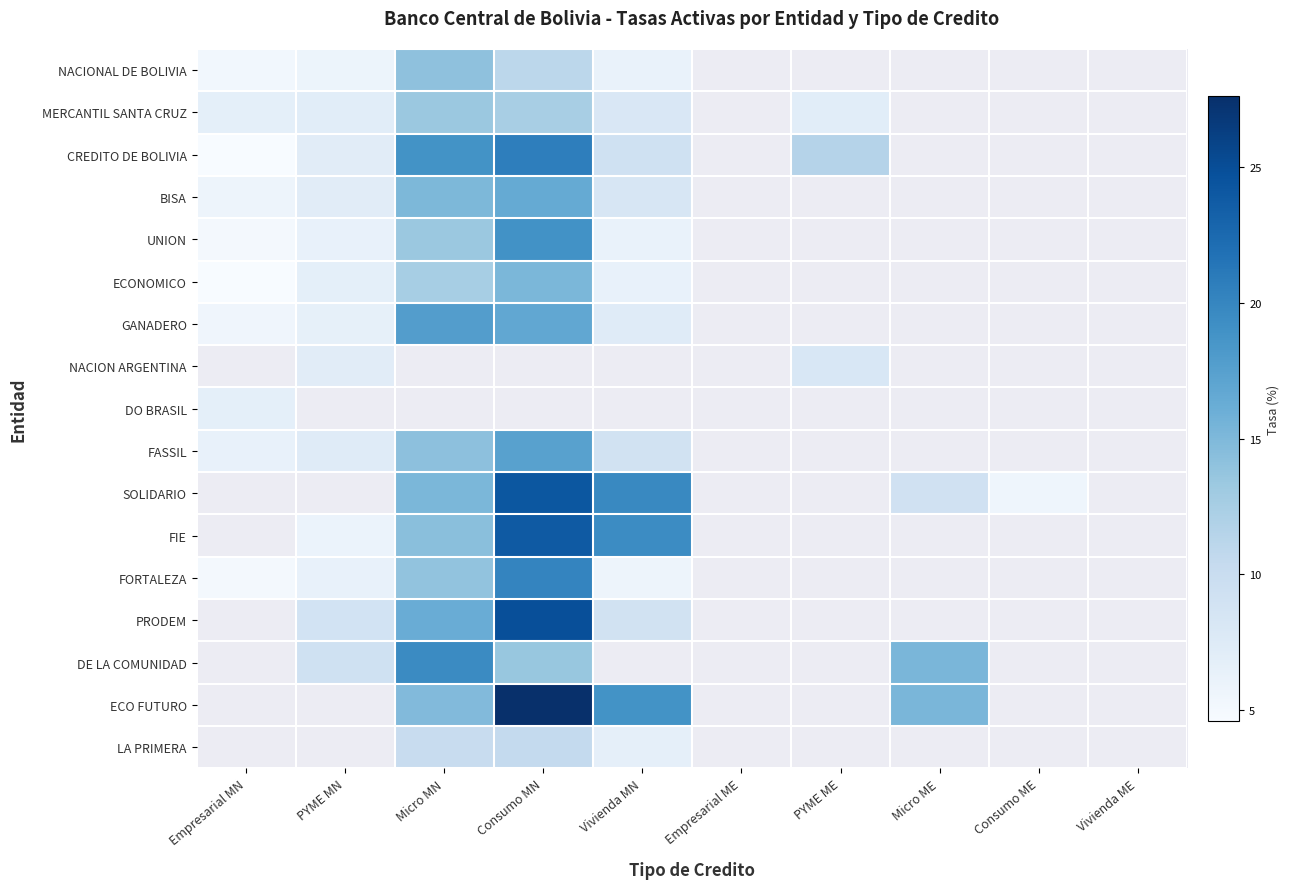

What is the spread (max minus min) of values at Consumo MN?

17.1